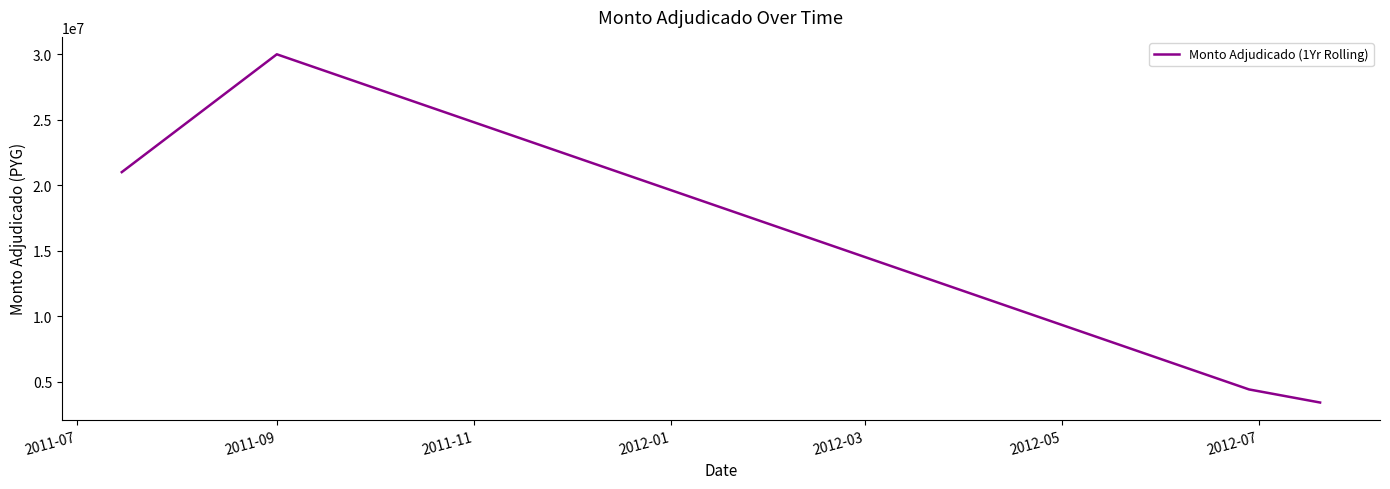

True or false: there are more than 0 points higher than both neighbors.

True